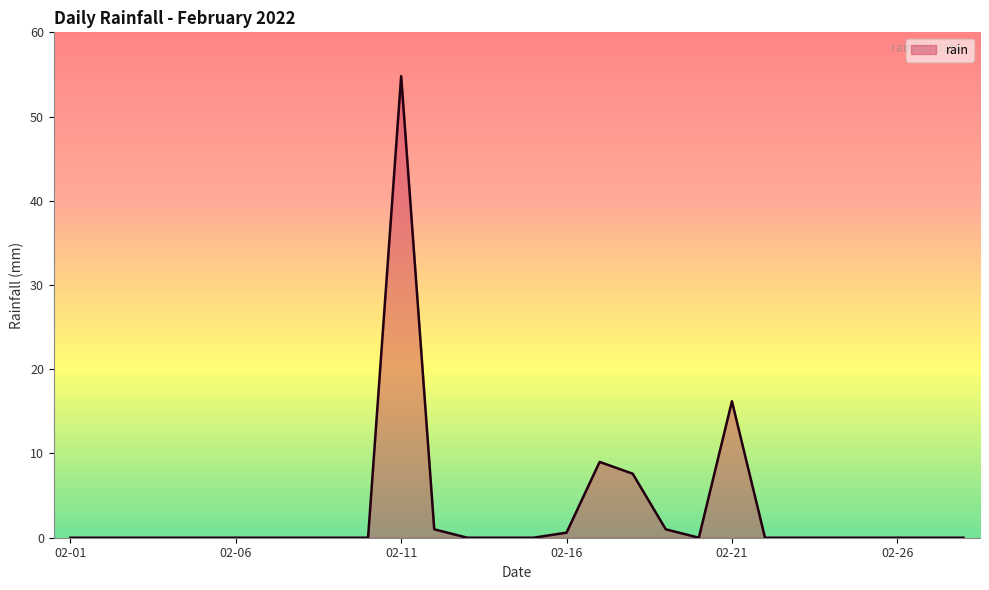

What is the maximum value shown in the chart?

54.8